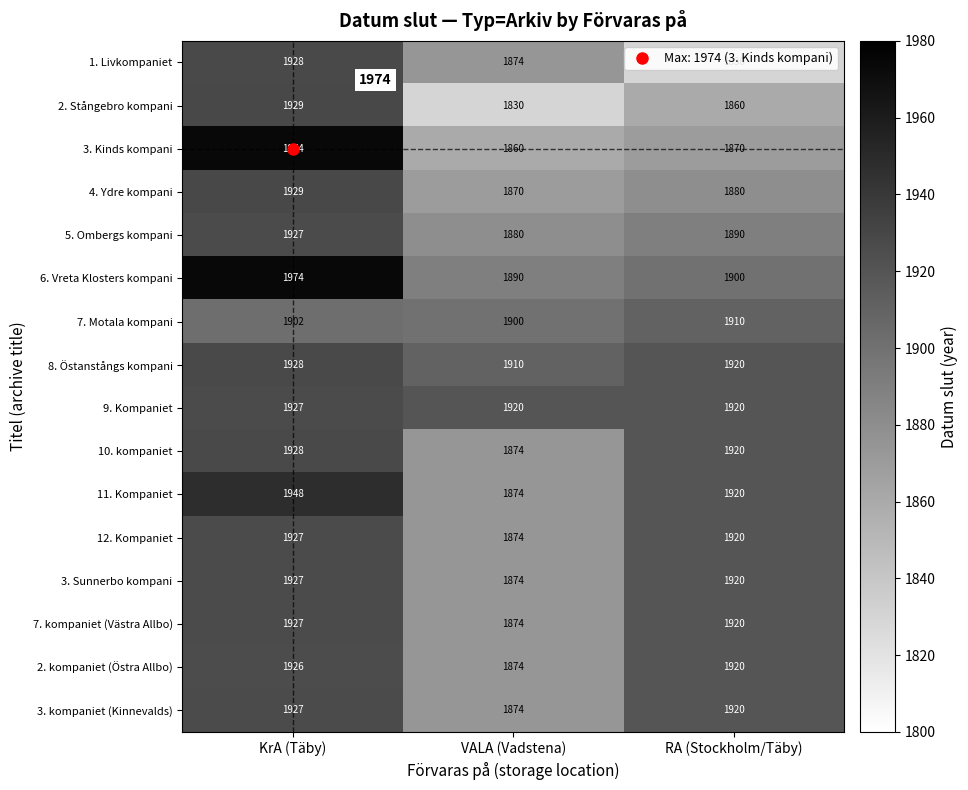

The 3. Sunnerbo kompani series shows 2987 at KrA (Täby). True or false?

False